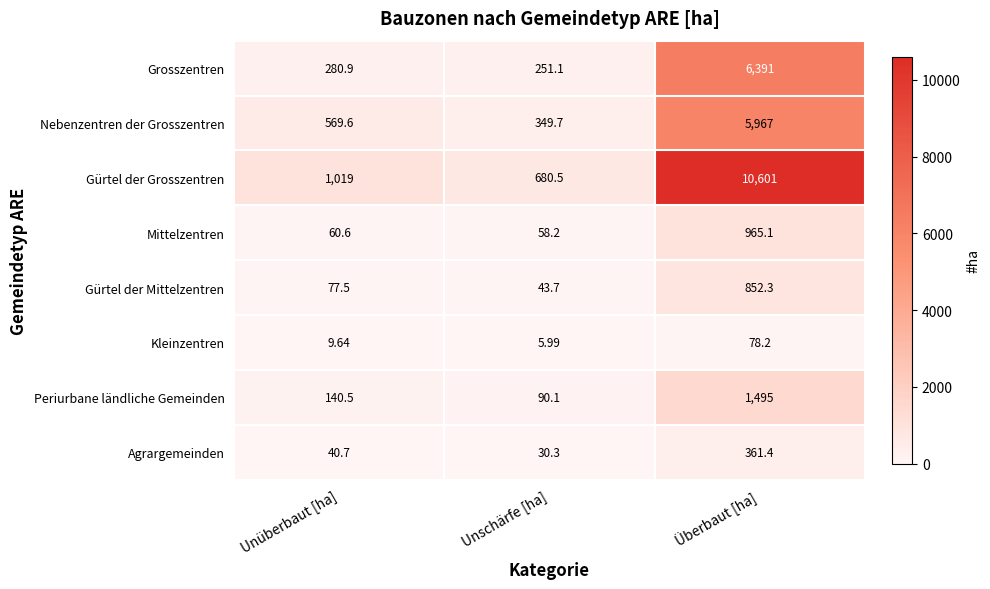

Which series has the largest total across all categories?

Gürtel der Grosszentren